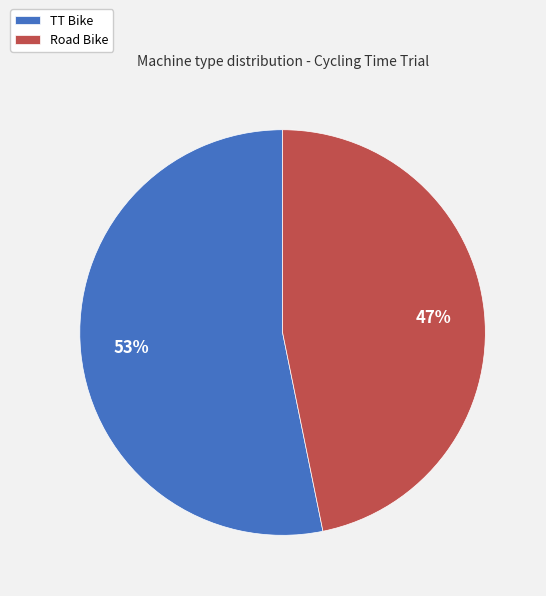

To the nearest percent, what is the average slice percentage?

50%